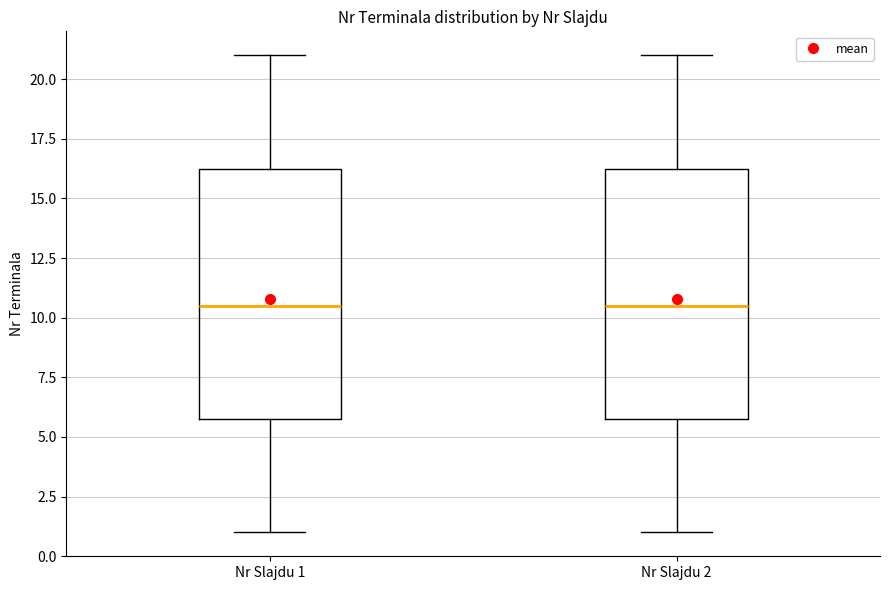

Reading left to right, read every box against the y-axis: the position of its median line, the range the box covers, and the ends of its whiskers. The values are not printed on the chart, so give them approximately, as read against the axis.

Nr Slajdu 1: median 10.5, box 6.0 to 16.5, whiskers 1.0 to 21.0
Nr Slajdu 2: median 10.5, box 6.0 to 16.5, whiskers 1.0 to 21.0